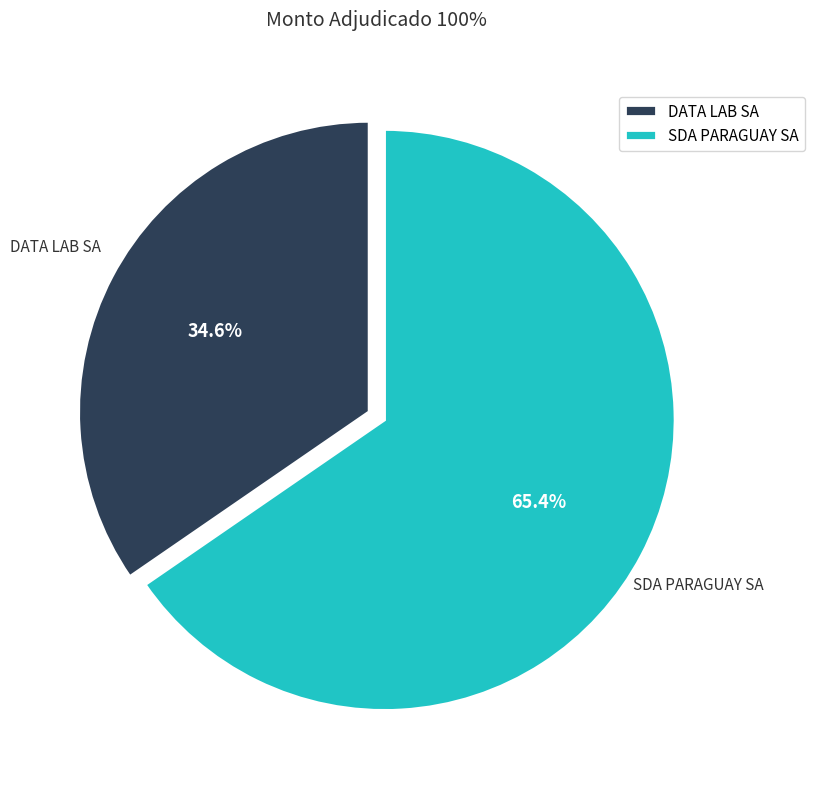

To the nearest percent, what percentage of the pie is DATA LAB SA?

35%